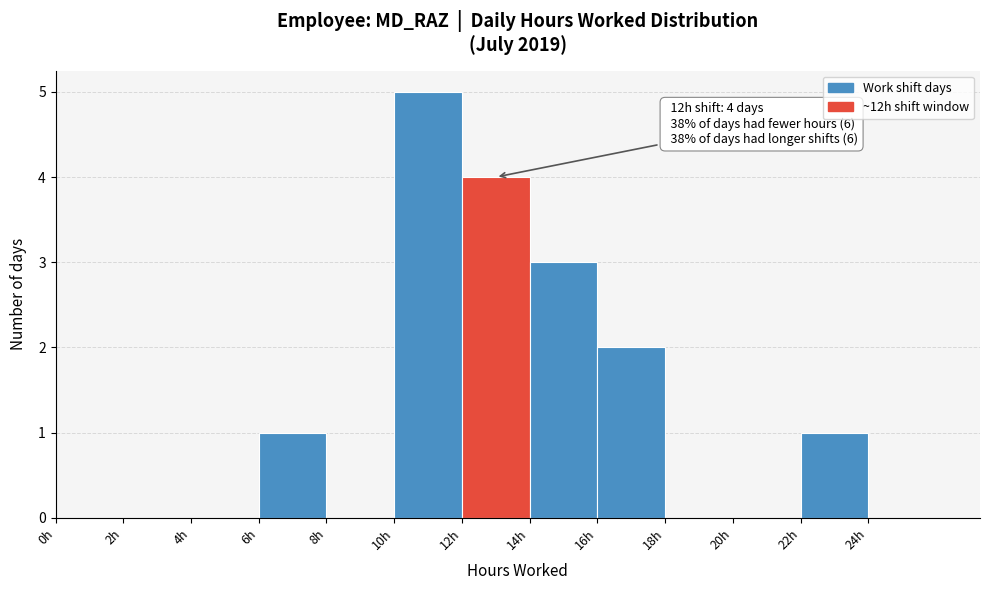

Which range on the x-axis has the tallest bar?

10 to 12